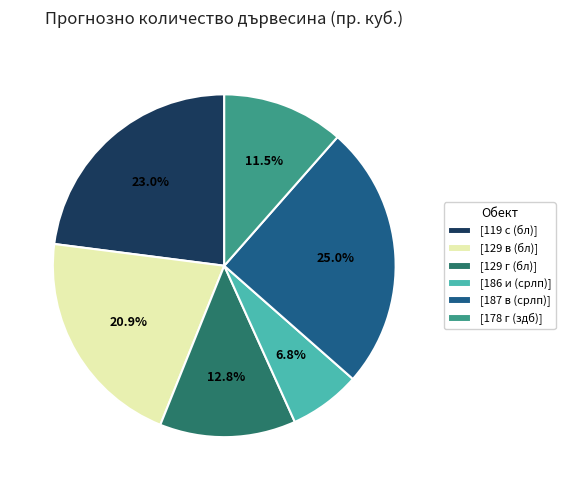

How many slices are in this pie chart?

6